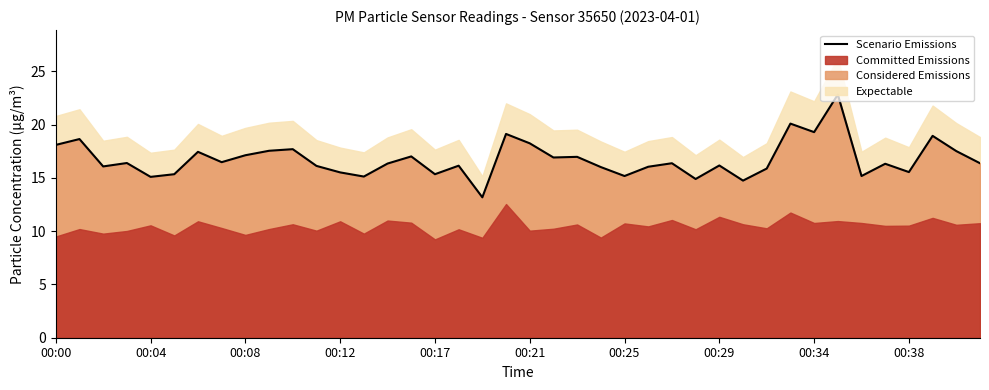

The value of Scenario Emissions at 00:00 is 29.8. True or false?

False